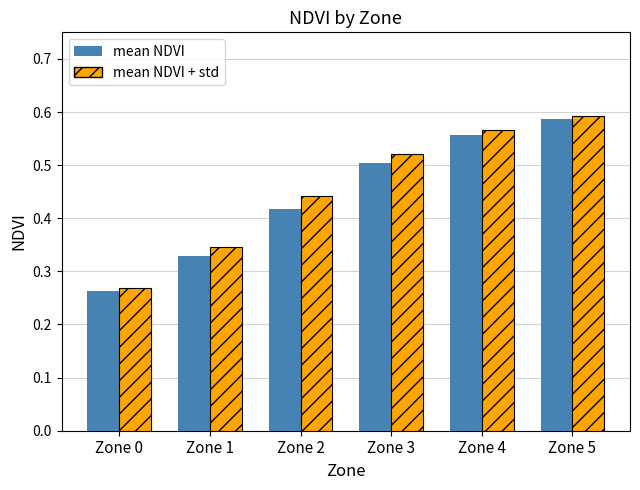

True or false: mean NDVI + std has a value of 0.4 at Zone 0.

False